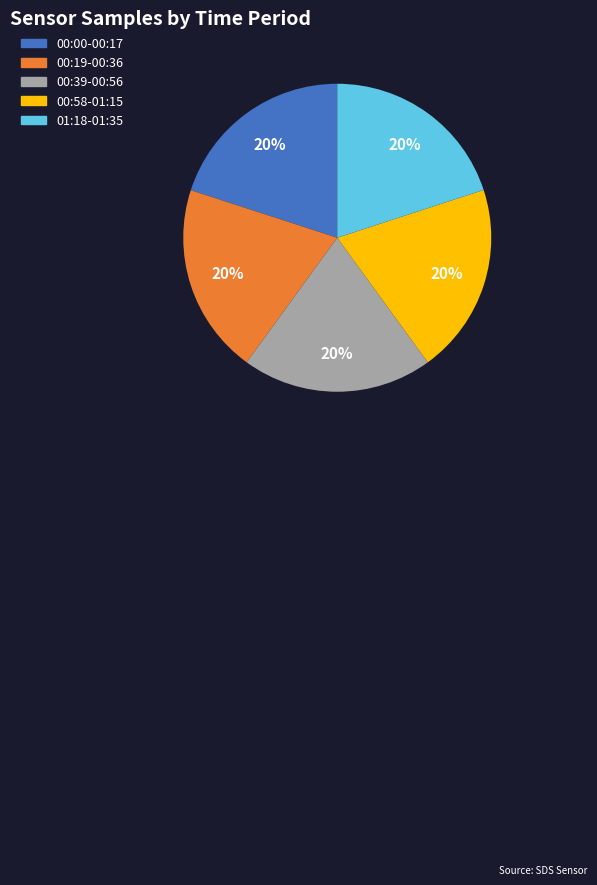

Is there a majority slice in this chart?

No